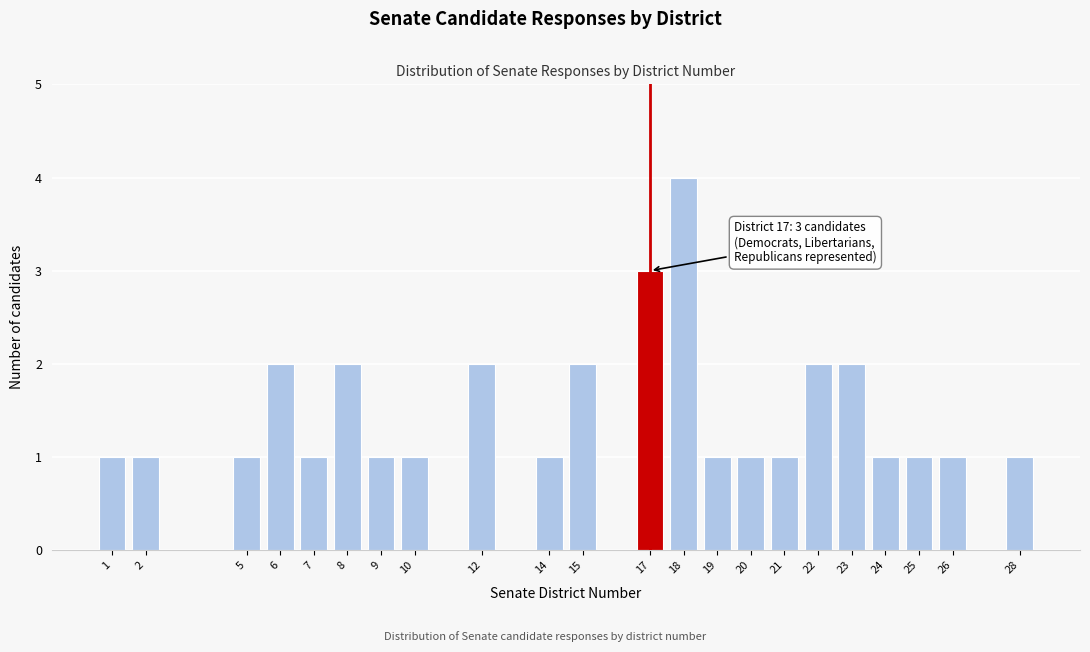

Reading left to right, transcribe all the data shown in this chart.

1=1	2=1	5=1	6=2	7=1	8=2	9=1	10=1	12=2	14=1	15=2	17=3	18=4	19=1	20=1	21=1	22=2	23=2	24=1	25=1	26=1	28=1